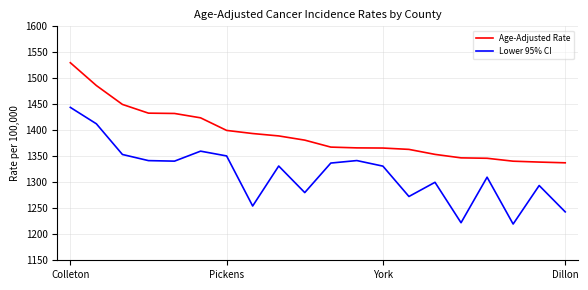

What is the lowest value of the Age-Adjusted Rate series?

1337.5